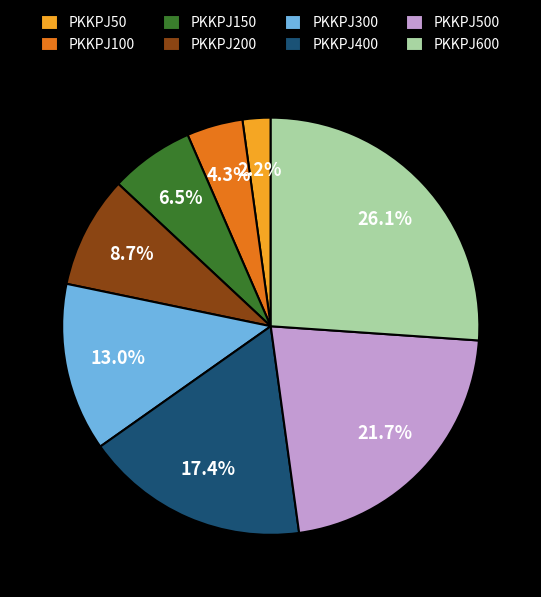

Rank the categories by value from highest to lowest.

PKKPJ600, PKKPJ500, PKKPJ400, PKKPJ300, PKKPJ200, PKKPJ150, PKKPJ100, PKKPJ50